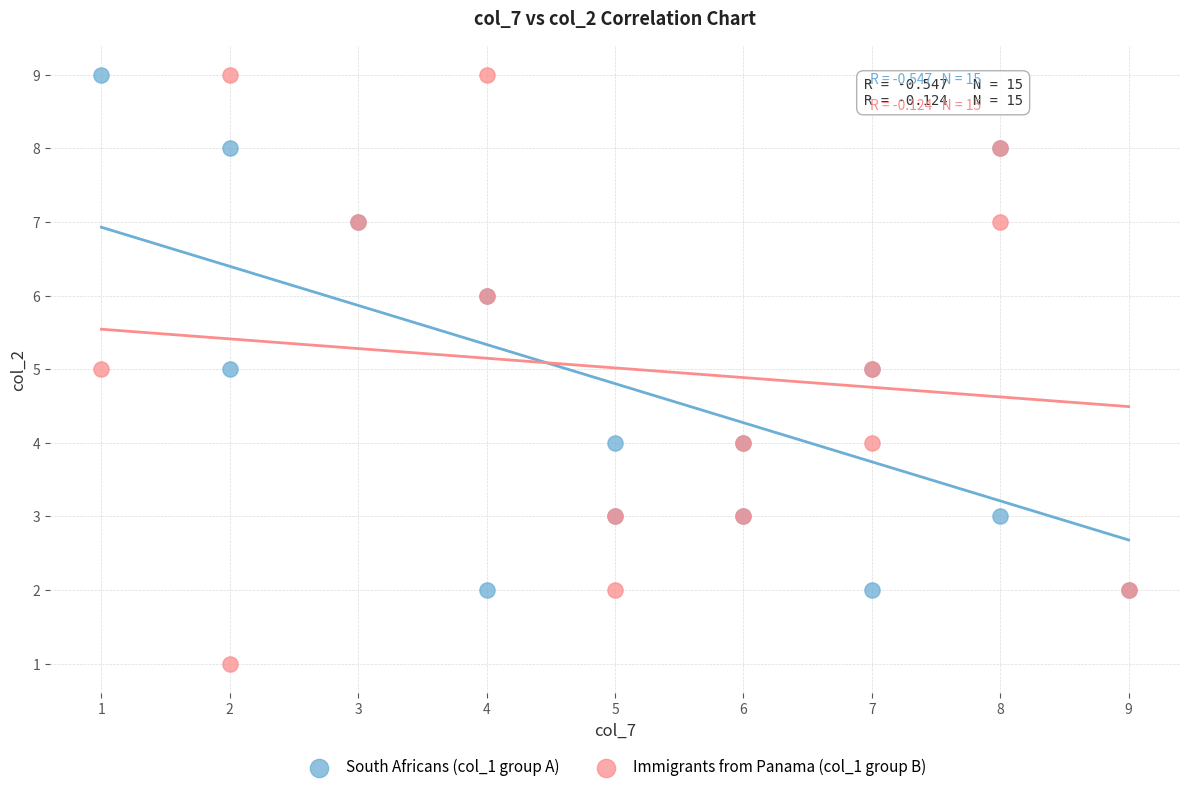

Which series has the widest spread of Y values?

Immigrants from Panama (col_1 group B)